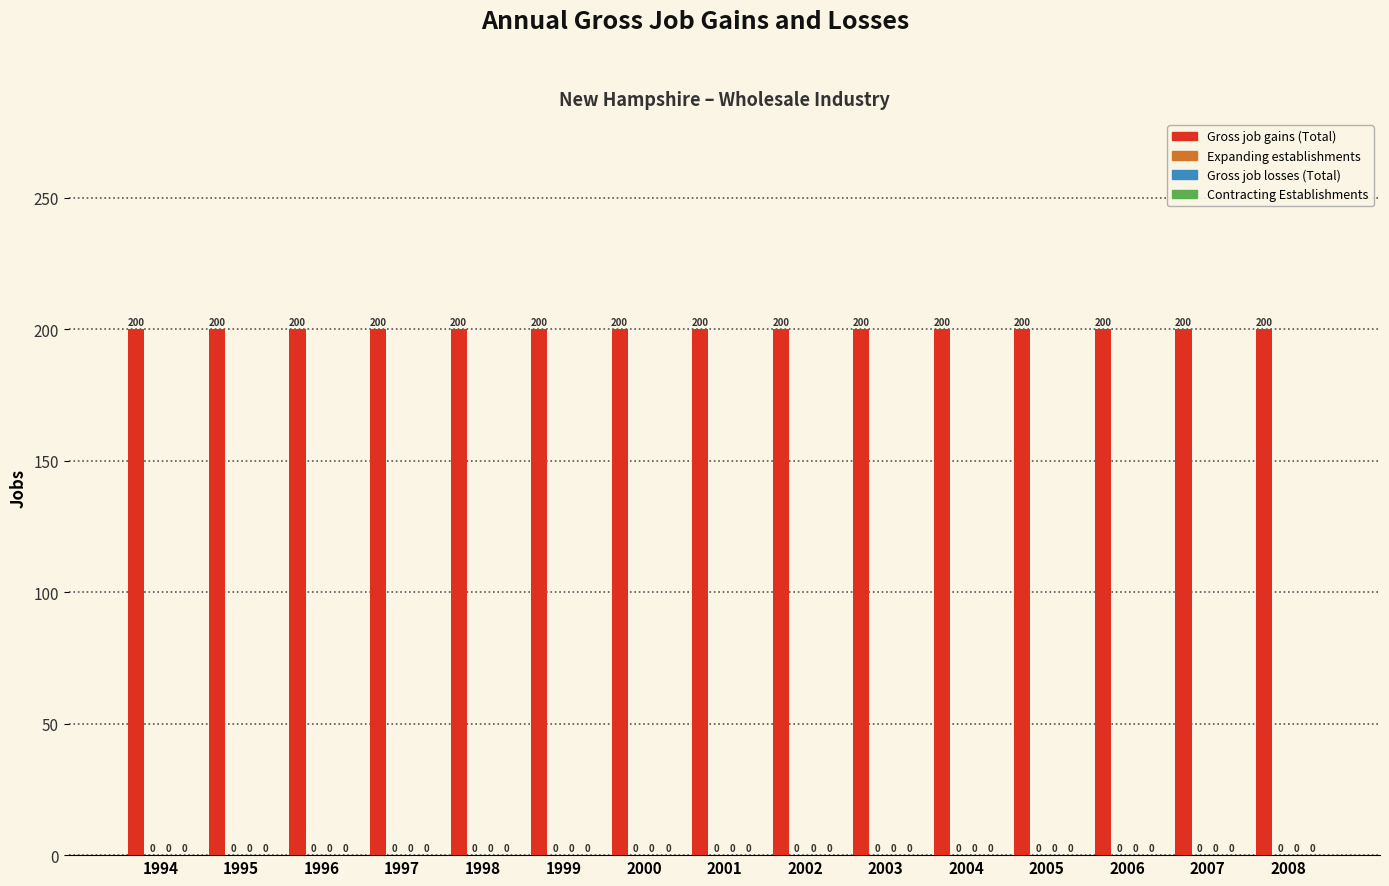

How many distinct data groups are displayed?

4